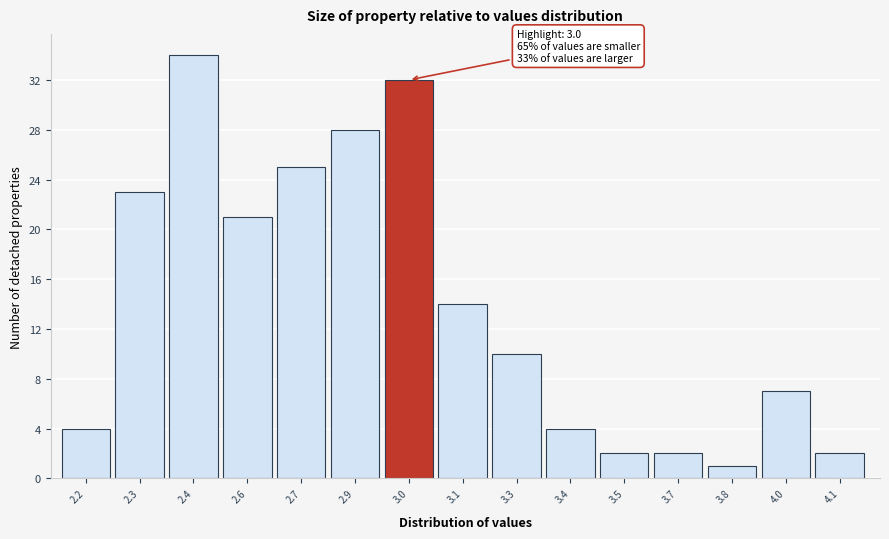

Reading left to right, transcribe all the data shown in this chart.

2.2=4	2.3=23	2.4=34	2.6=21	2.7=25	2.9=28	3.0=32	3.1=14	3.3=10	3.4=4	3.5=2	3.7=2	3.8=1	4.0=7	4.1=2